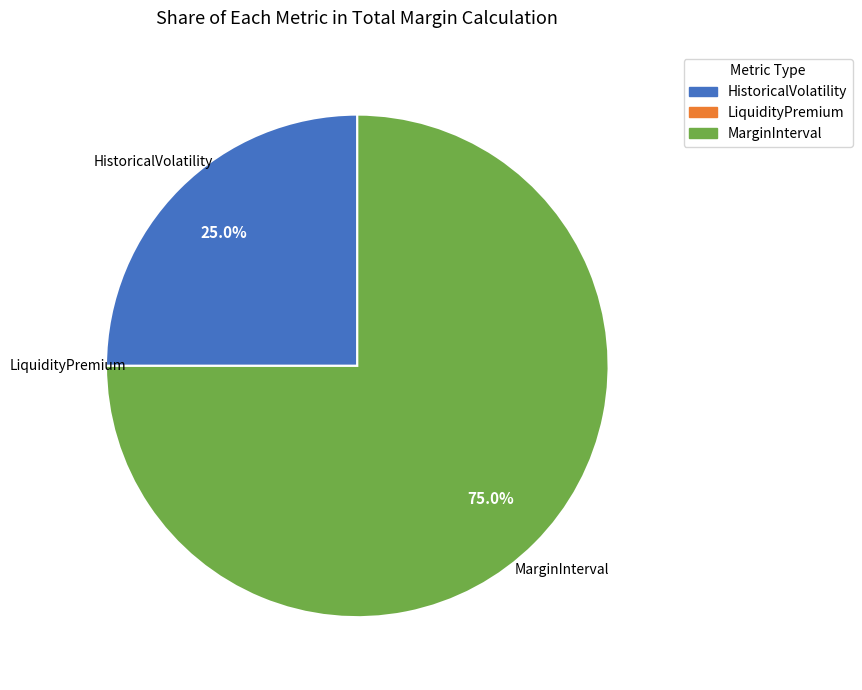

Which category has the biggest portion of the pie?

MarginInterval